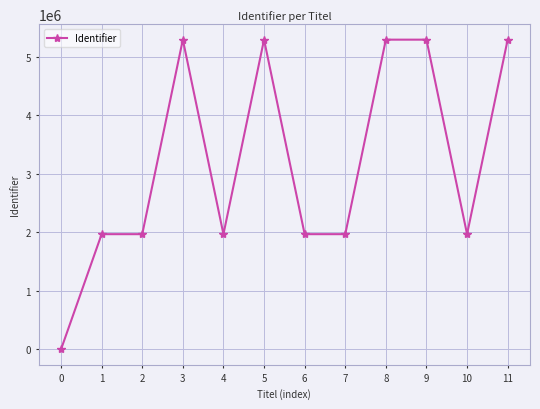

What is the change in value from 4 to 6?

+2